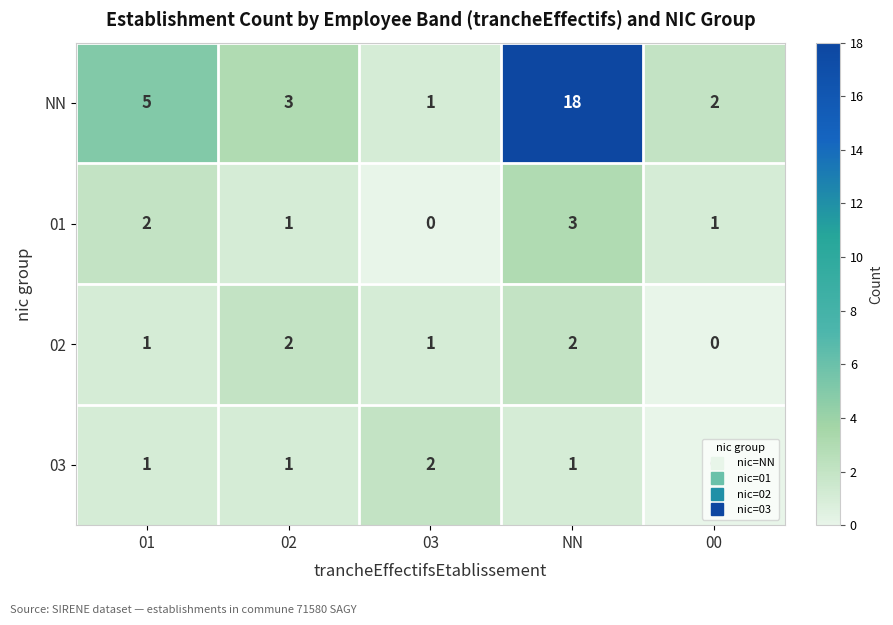

At how many categories does at least one series exceed 13?

1